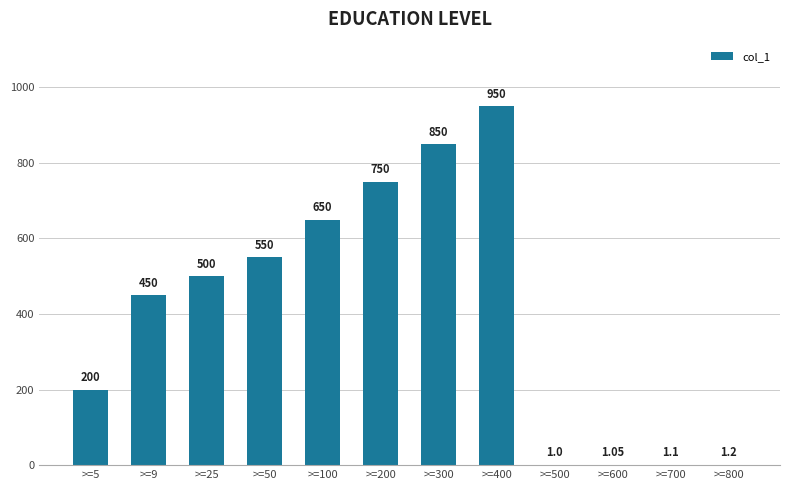

What is the sum of the values at >=400 and >=25?

1450.0